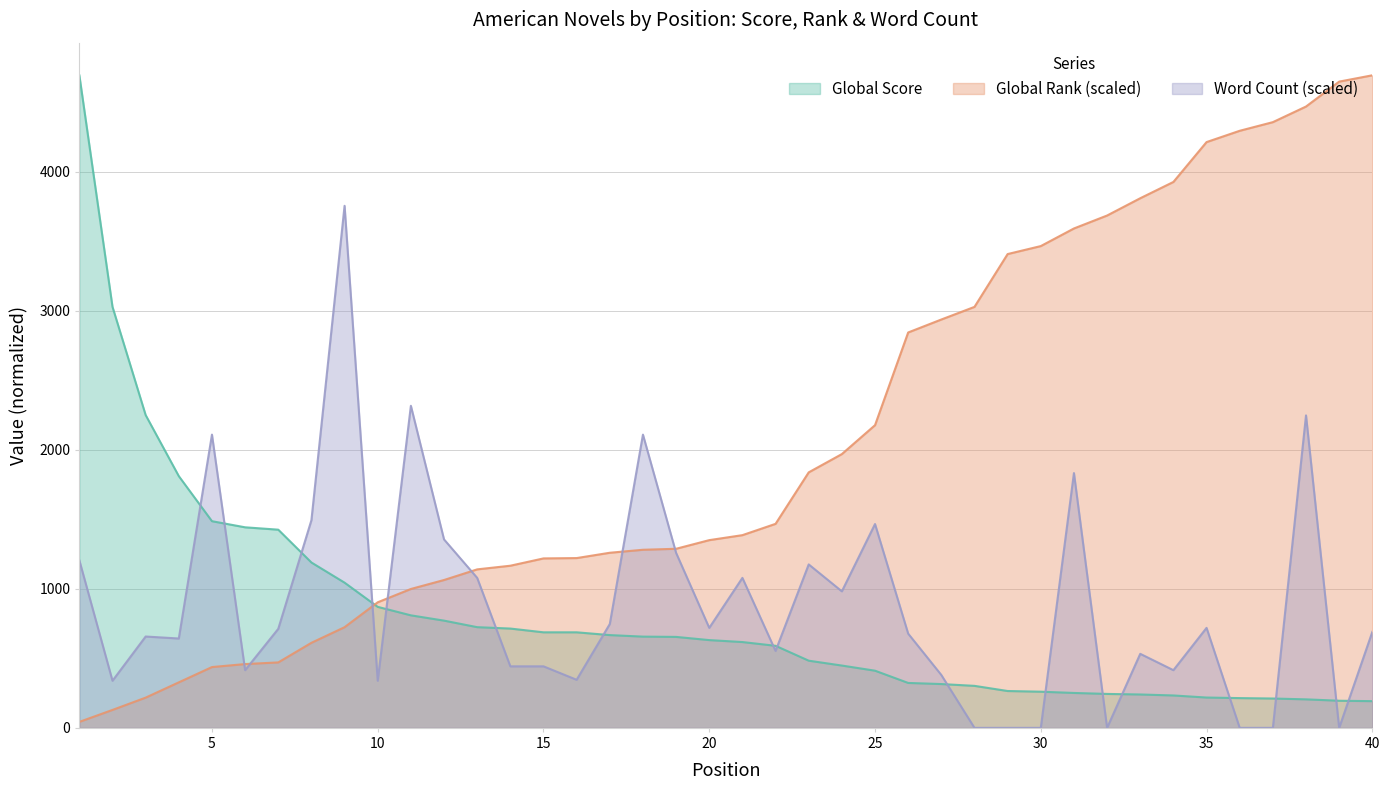

The value of Word Count Scaled at 30 is -2254.6. True or false?

False